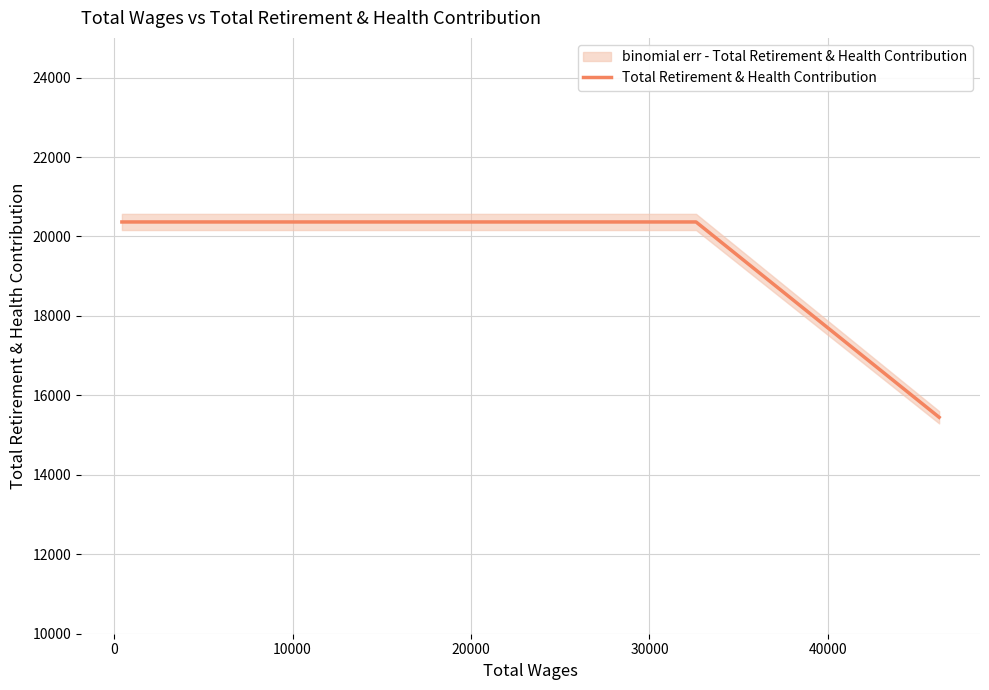

At which label is the value closest to 17907?

10000